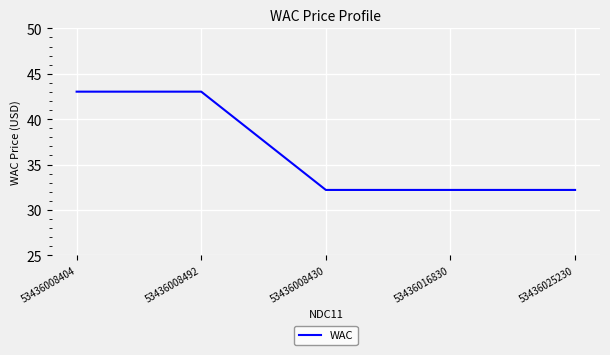

What value does the data have at 53436016830?

32.2